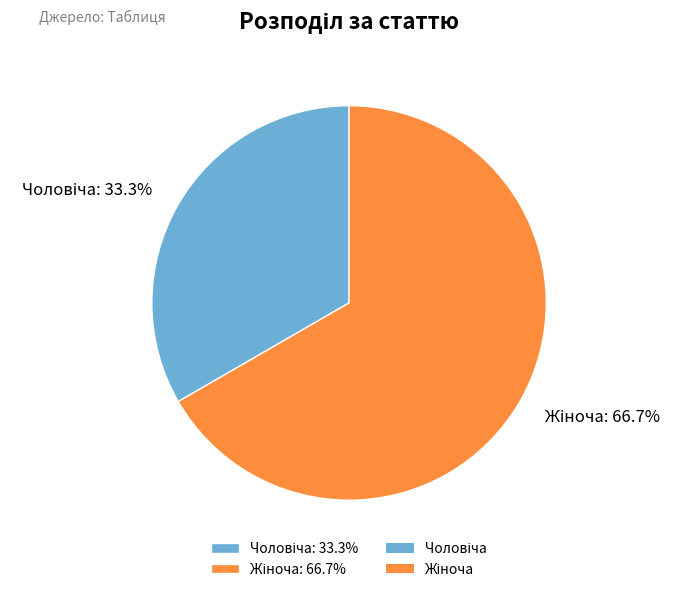

Does any single category account for the majority?

Yes